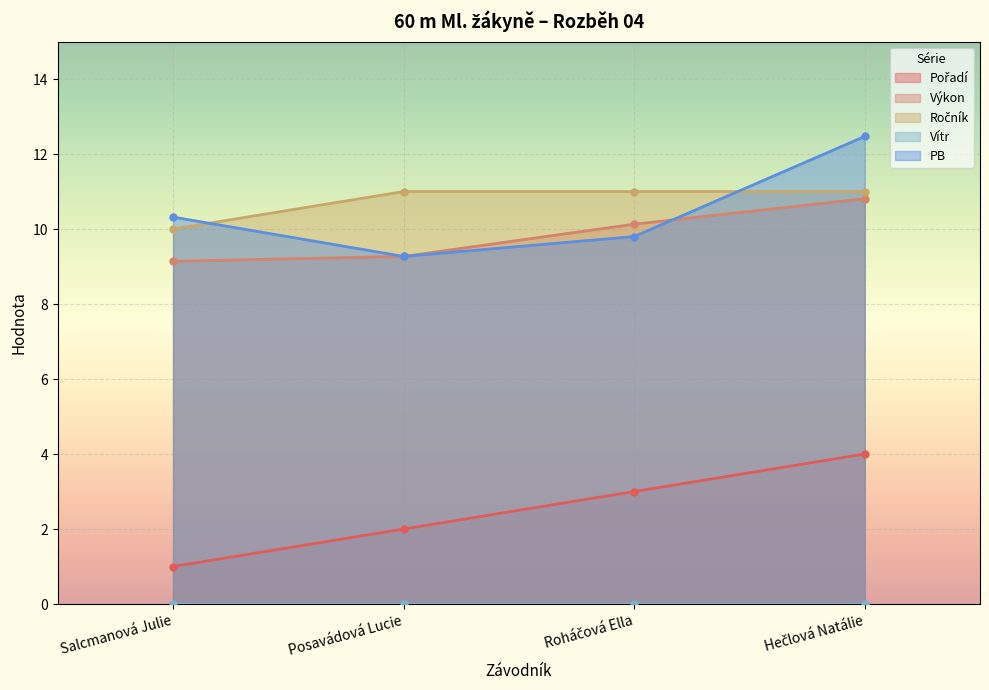

How many values in the Výkon series exceed 10?

2